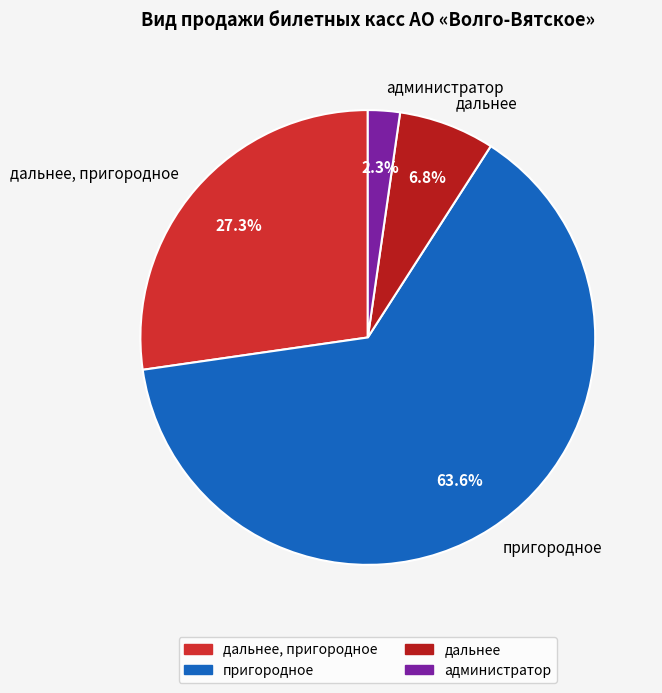

Count the number of slices in the pie.

4